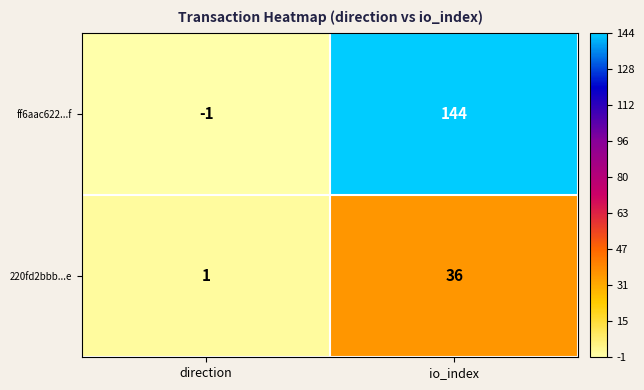

Is it true that 220fd2bbb...e equals 2 at direction?

False